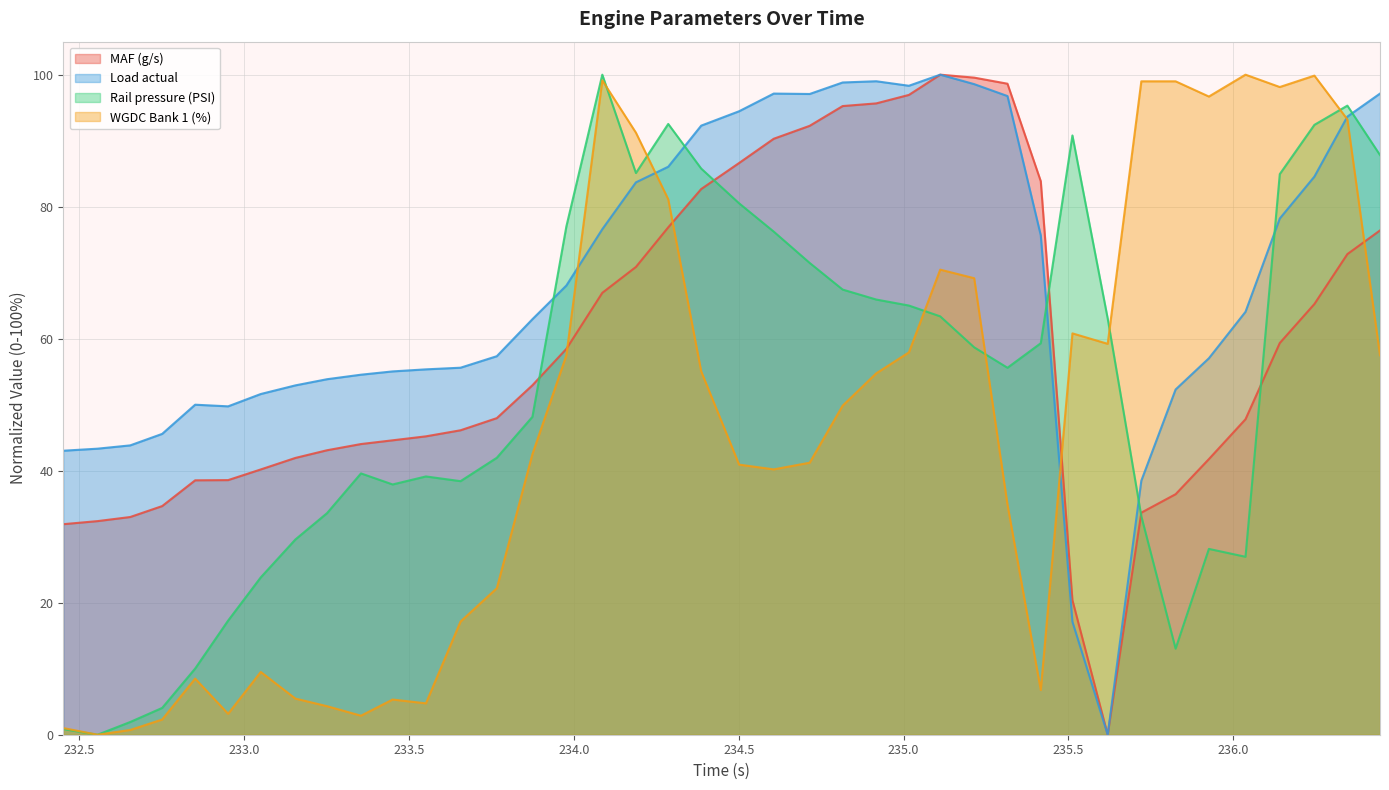

At how many categories does at least one series exceed 57?

27